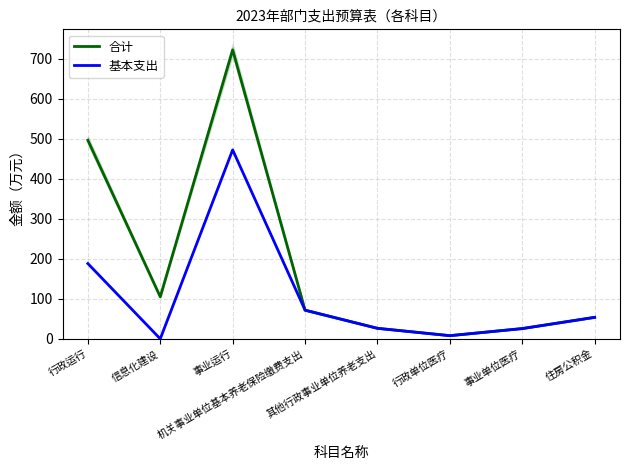

What is the difference between the 基本支出 values at 行政运行 and 事业单位医疗?

162.5